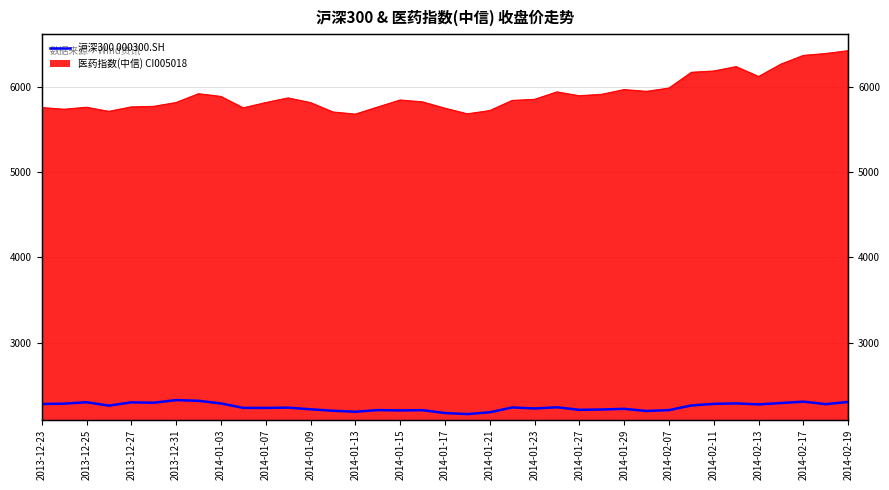

What is the value of the 20th point from the left?

2166.0